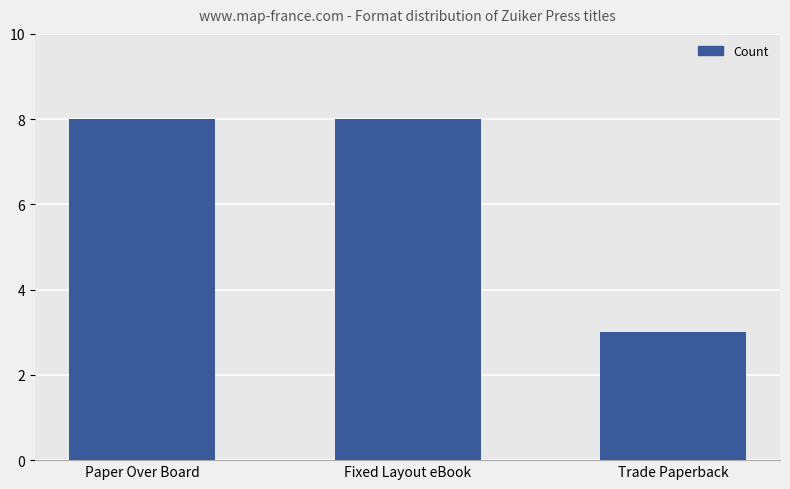

Count the number of categories in the chart.

3